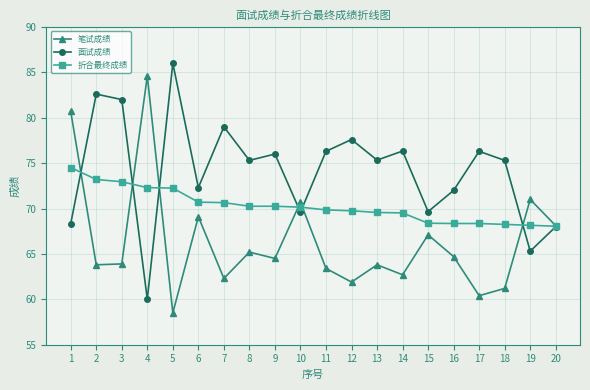

Which category has the lowest value across all series?

5